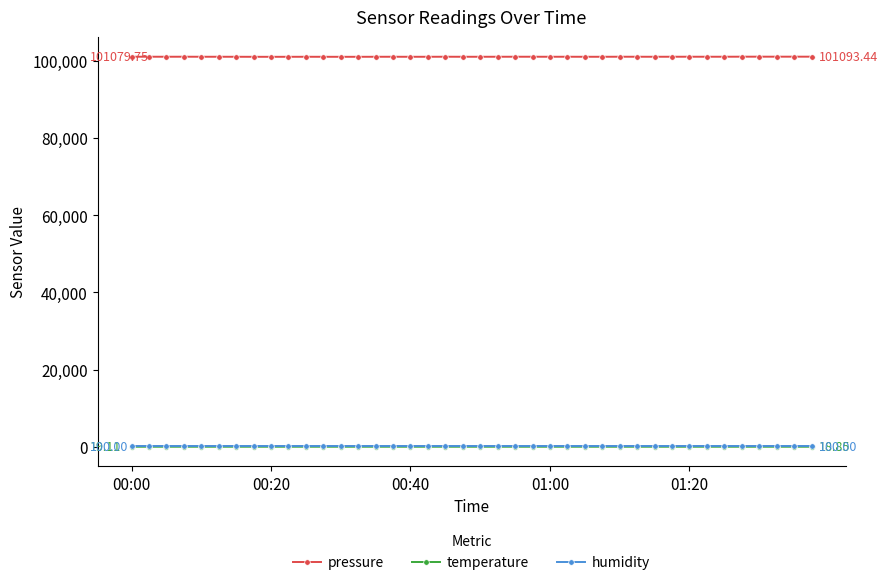

What are all the series names shown in the legend?

pressure, temperature, humidity